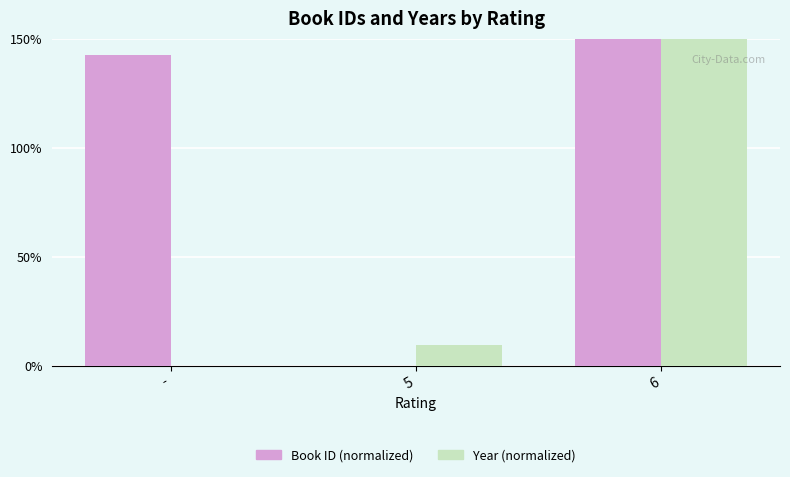

Between - and 6, which series saw the biggest shift?

Year (normalized)